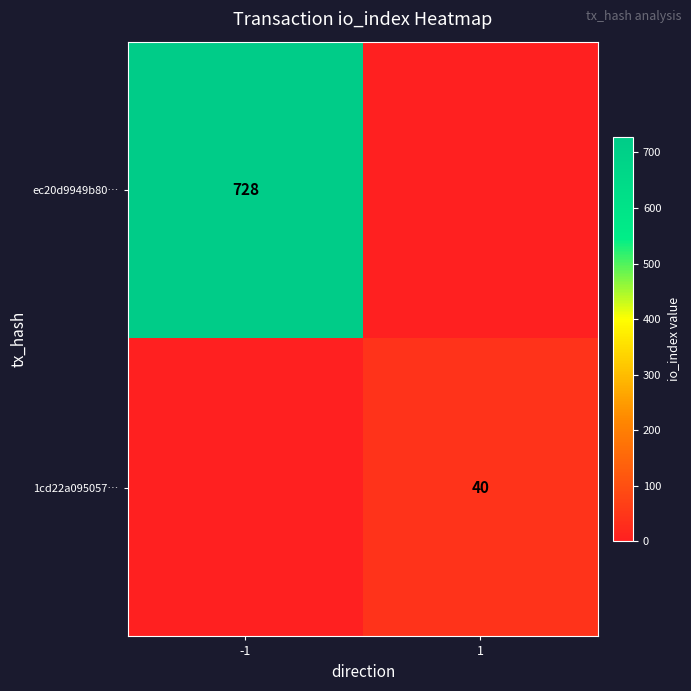

The value of 1cd22a095057… at 1 is 66. True or false?

False